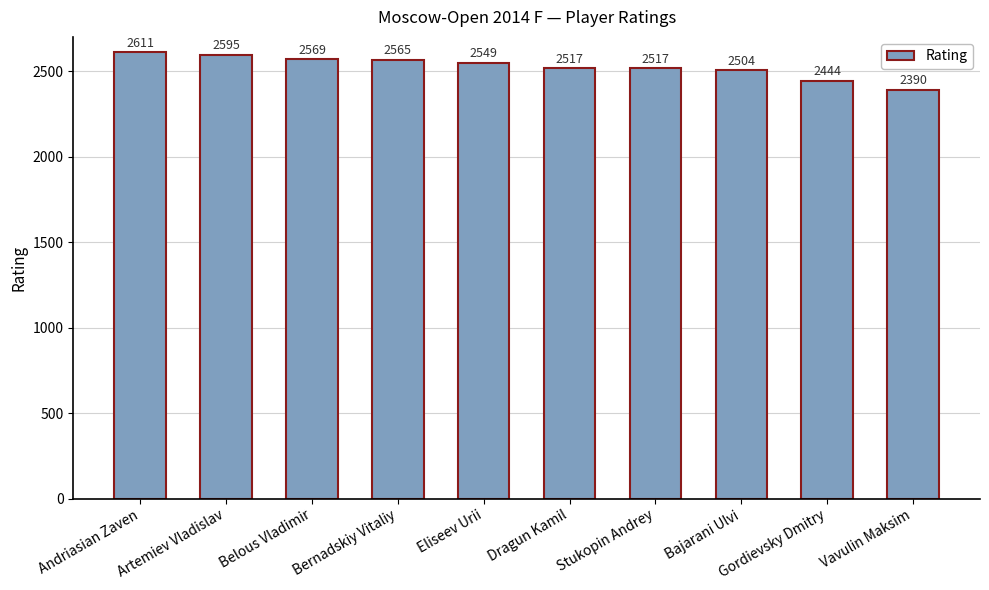

Are the bars grouped side by side (vs. stacked)?

No